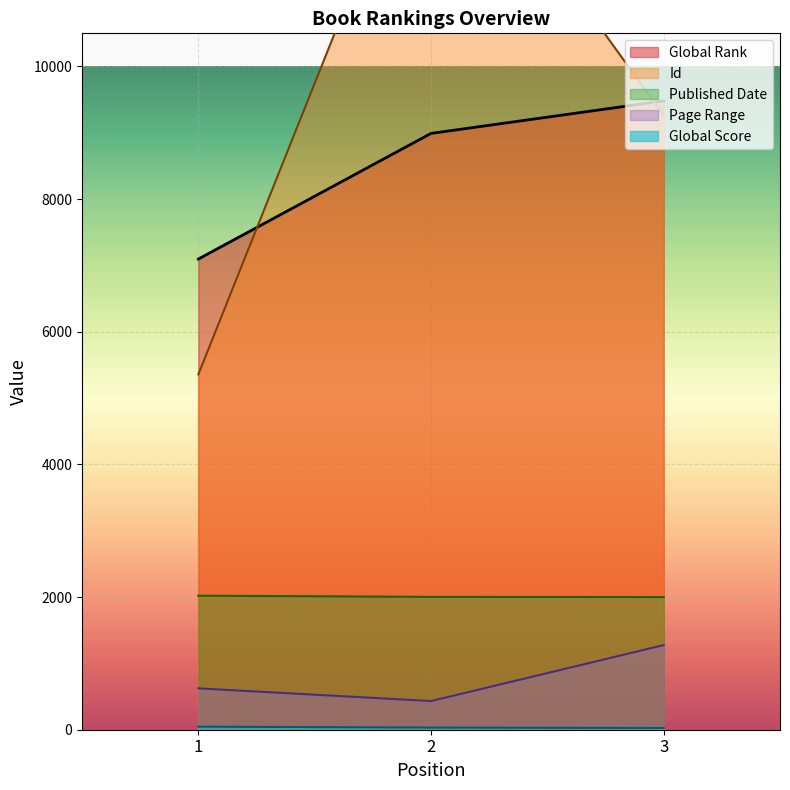

List the series in order of their peak value, highest first.

Id, Global Rank, Published Date, Page Range, Global Score